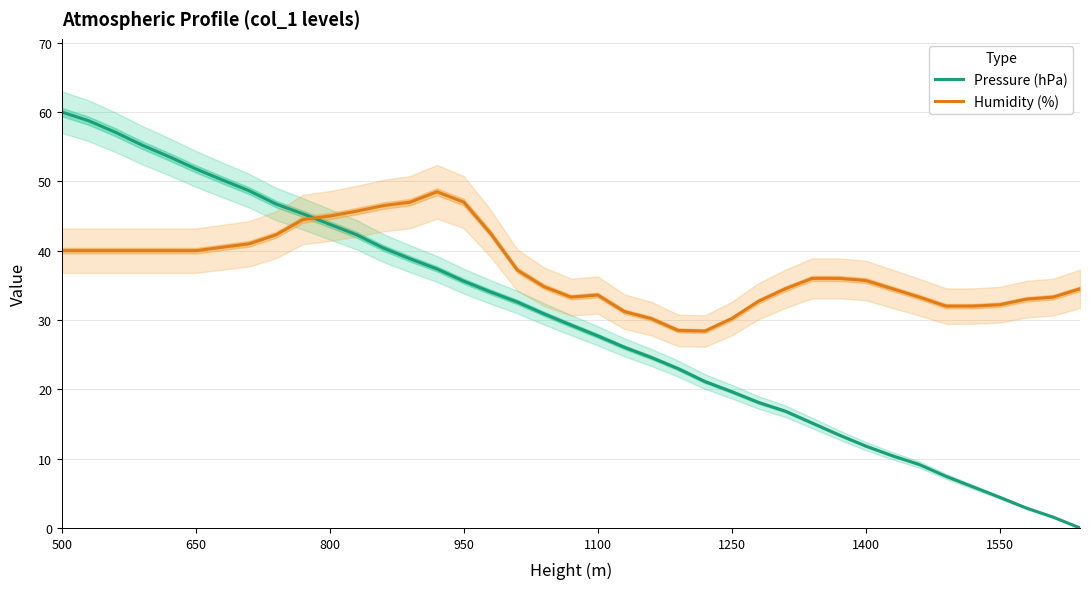

Rank the series by their average value, from lowest to highest.

Pressure (hPa), Humidity (%)